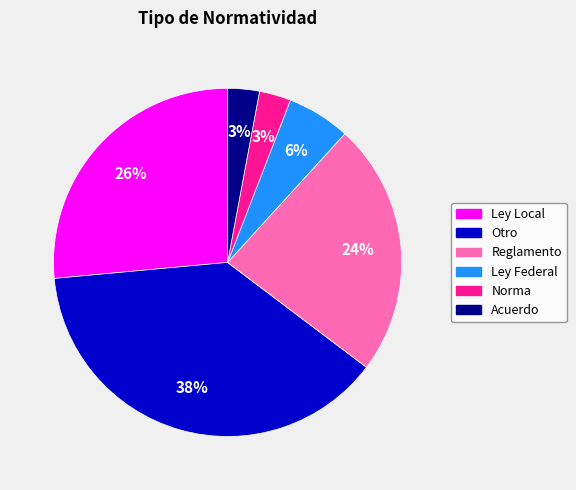

Between Reglamento and Norma, which is larger?

Reglamento